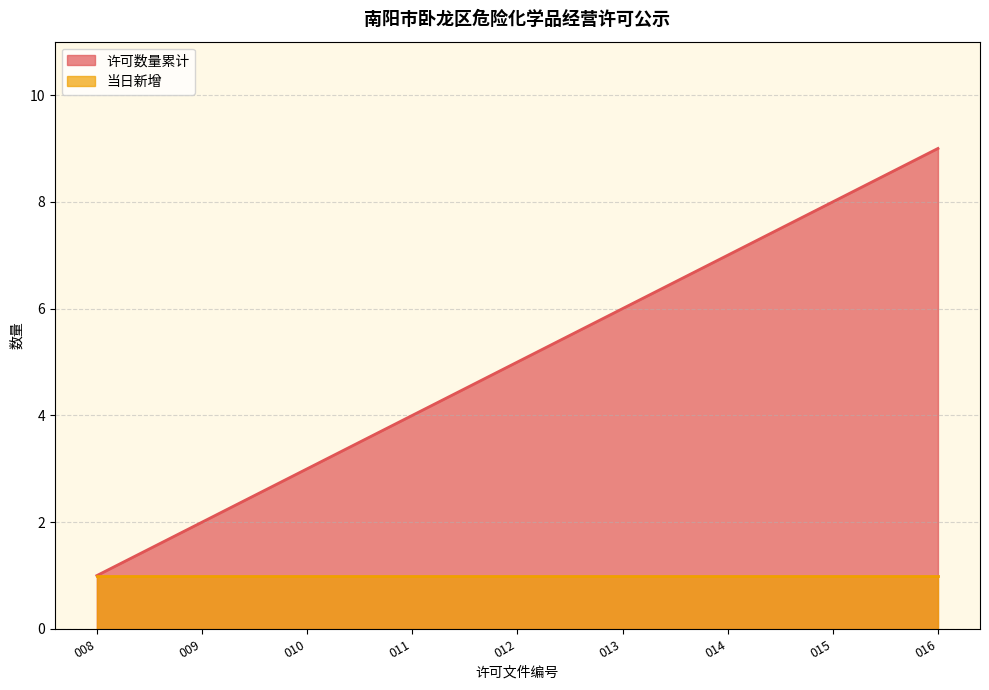

Count the values in the range 3 to 7.

5